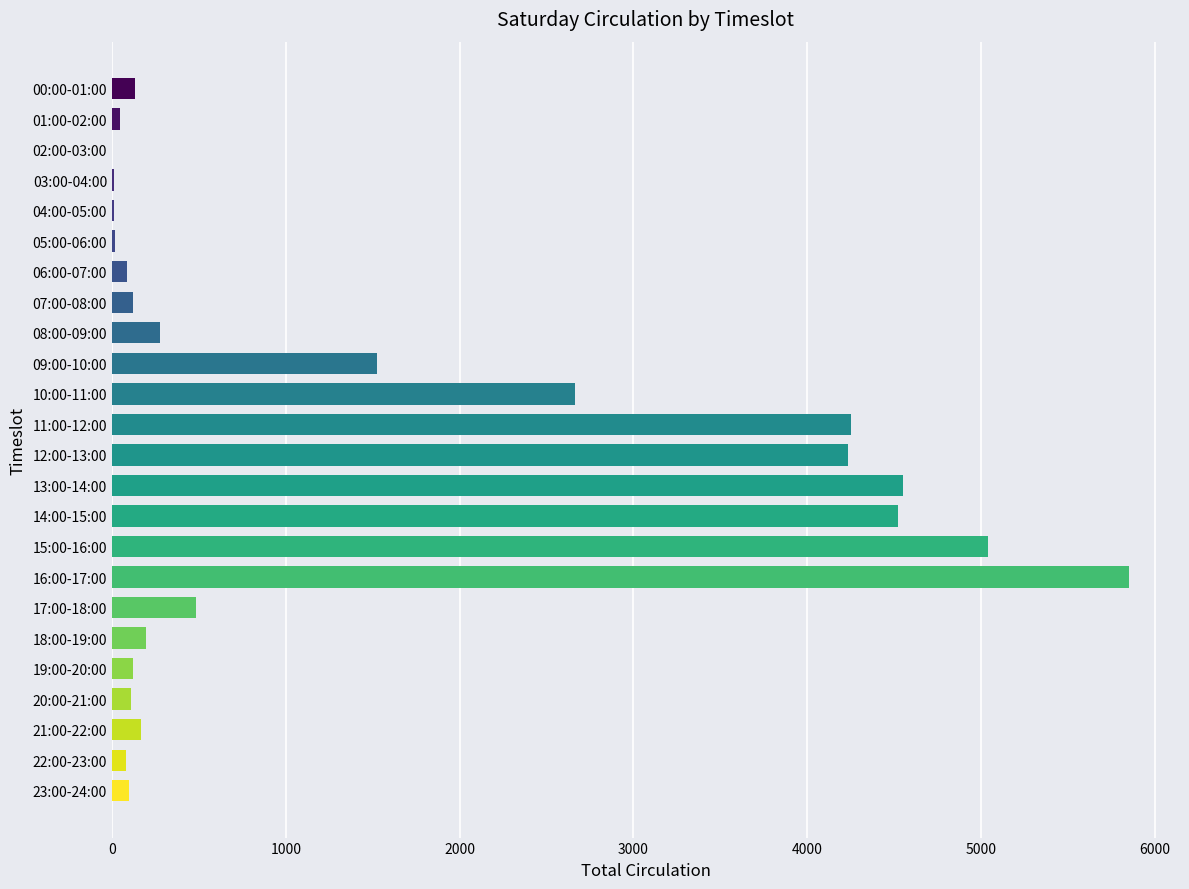

True or false: the data shows 96 at 23:00-24:00.

True